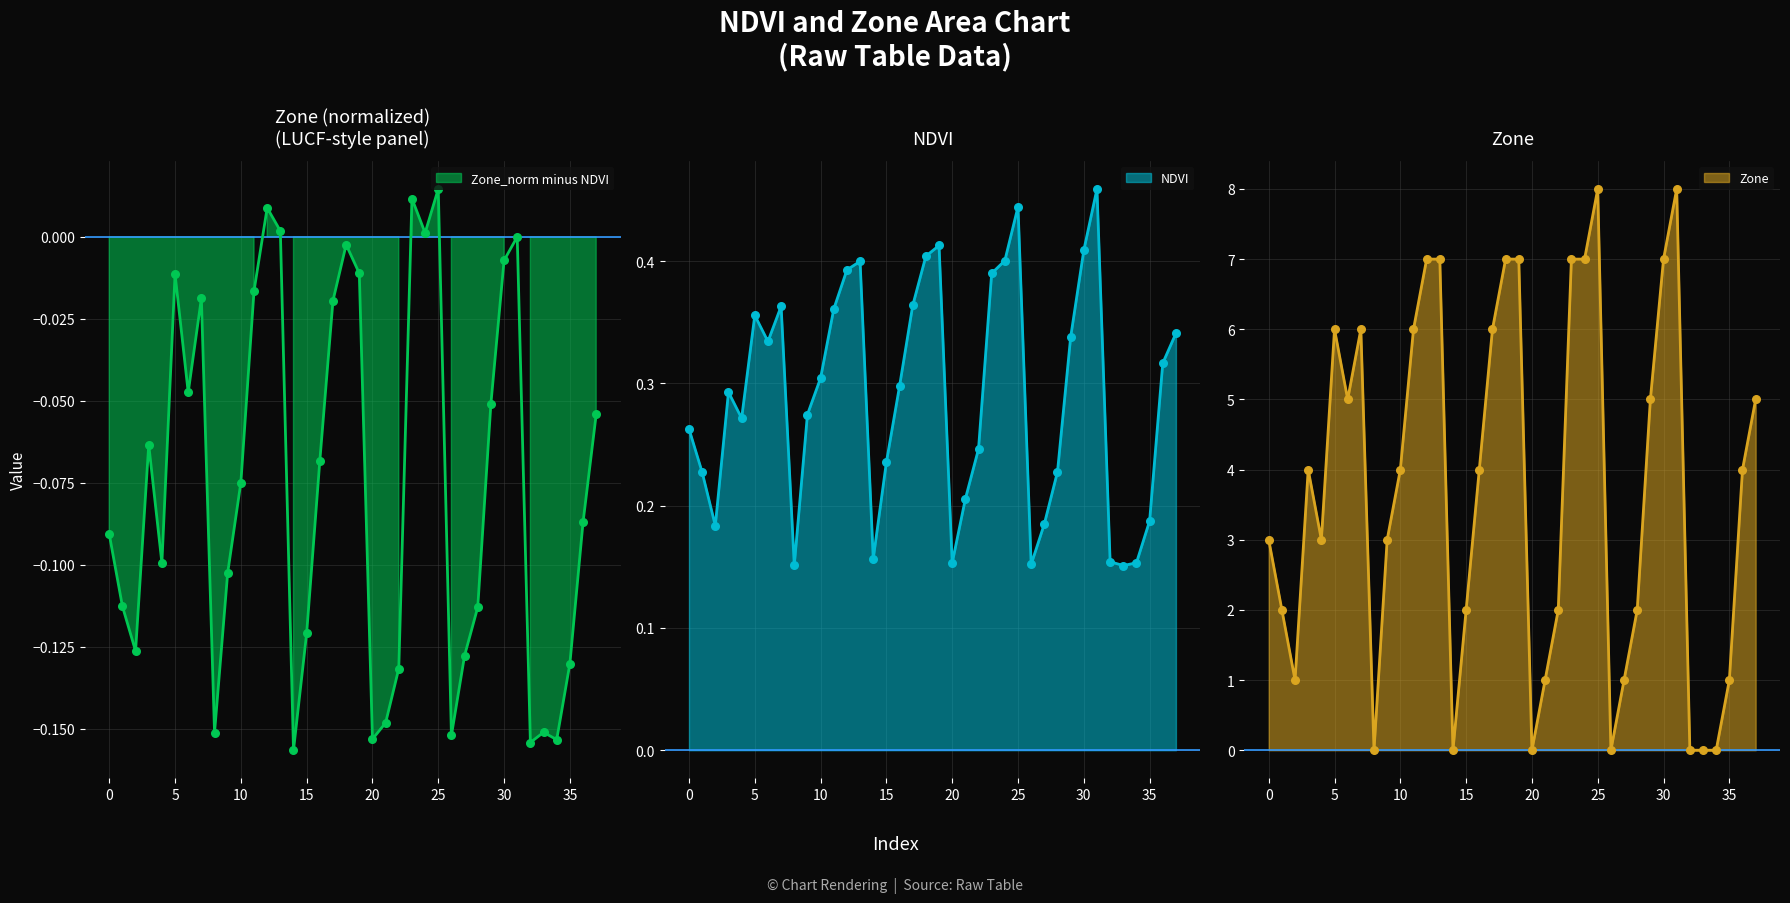

At which category is the sum across all series the highest?

31